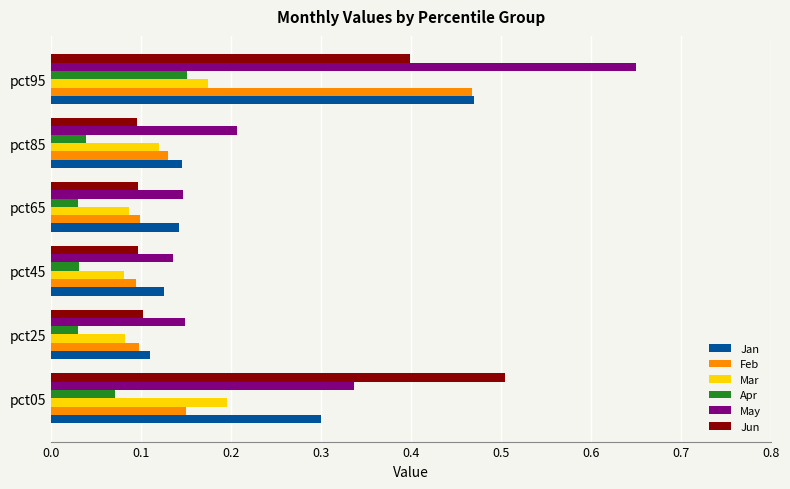

Is it true that May equals 0.2 at pct85?

True